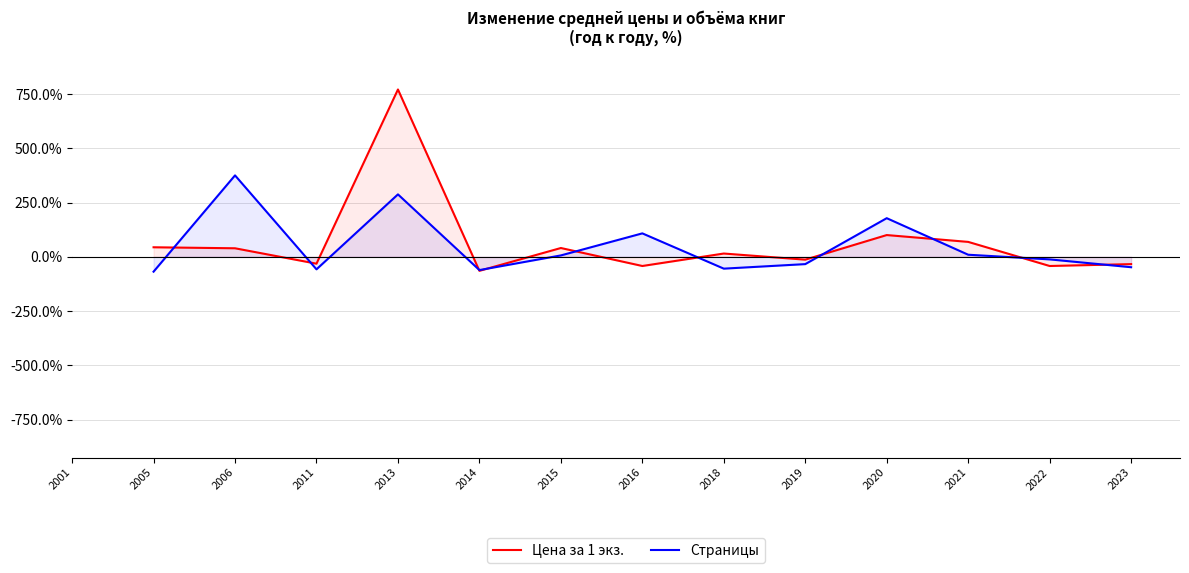

How many values in the Страницы series are below -12?

7